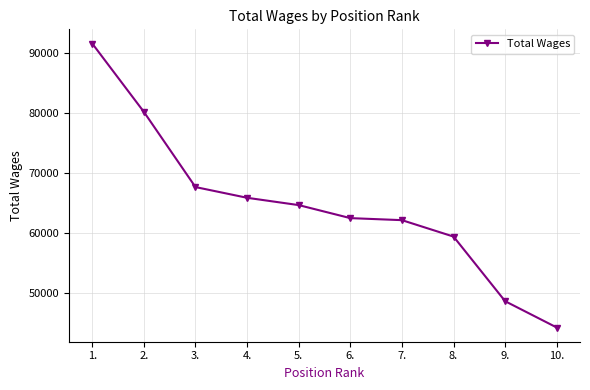

Is this an area chart (filled region under the line)?

No